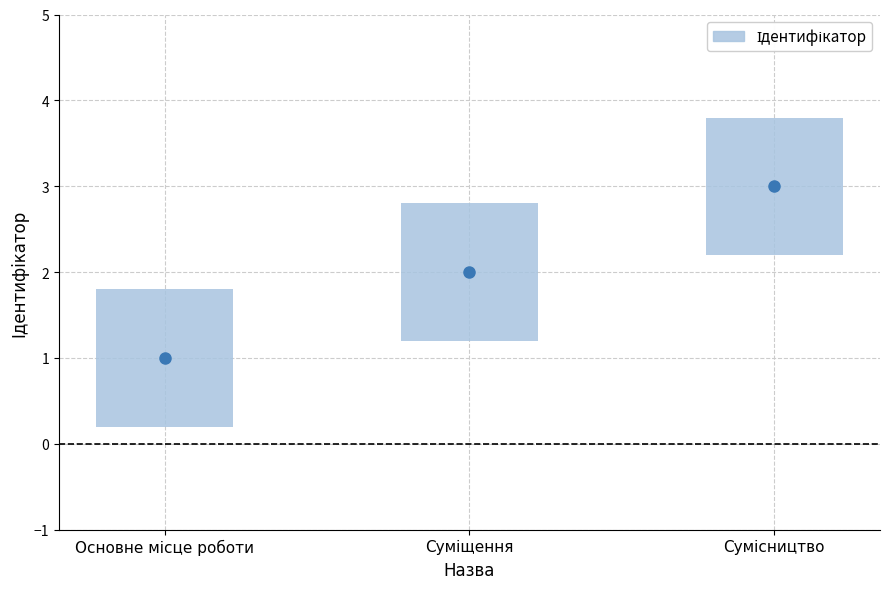

How many values are below 2?

1